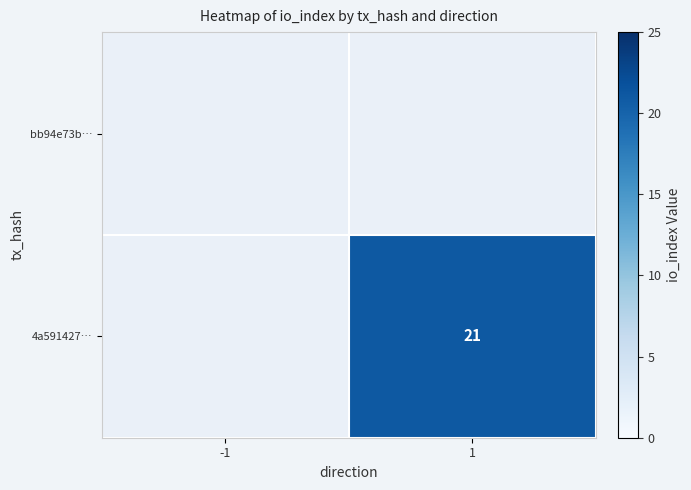

How many categories are shown in the chart?

2